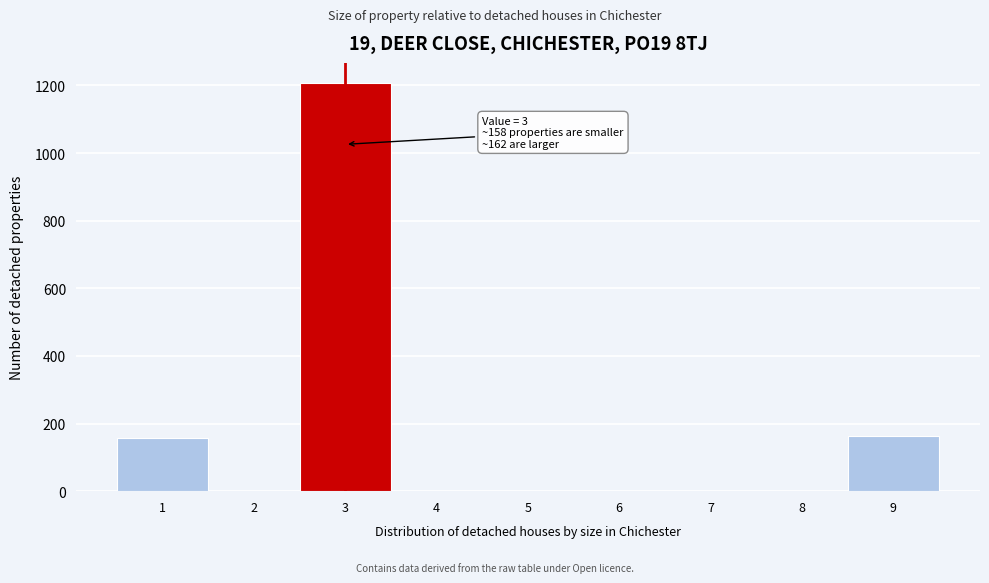

Which range on the x-axis has the tallest bar?

2.5 to 3.5